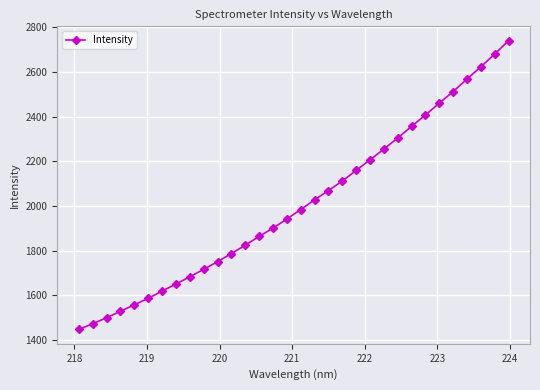

What is the value of the 12th point from the left?

1786.8